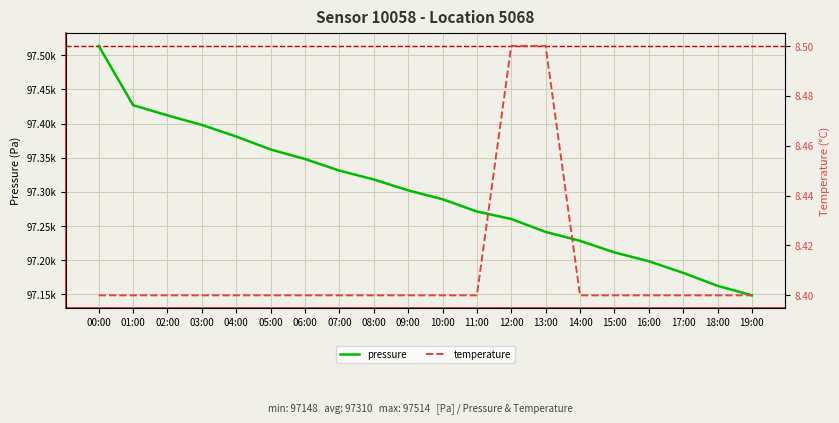

Reading left to right, what are all the values shown in this chart?

pressure: 00:00=97514.0	01:00=97427.0	02:00=97412.0	03:00=97398.0	04:00=97381.0	05:00=97362.0	06:00=97348.0	07:00=97331.0	08:00=97318.0	09:00=97302.0	10:00=97289.0	11:00=97271.0	12:00=97260.0	13:00=97241.0	14:00=97228.0	15:00=97211.0	16:00=97198.0	17:00=97181.0	18:00=97162.0	19:00=97148.0
temperature: 00:00=8.4	01:00=8.4	02:00=8.4	03:00=8.4	04:00=8.4	05:00=8.4	06:00=8.4	07:00=8.4	08:00=8.4	09:00=8.4	10:00=8.4	11:00=8.4	12:00=8.5	13:00=8.5	14:00=8.4	15:00=8.4	16:00=8.4	17:00=8.4	18:00=8.4	19:00=8.4